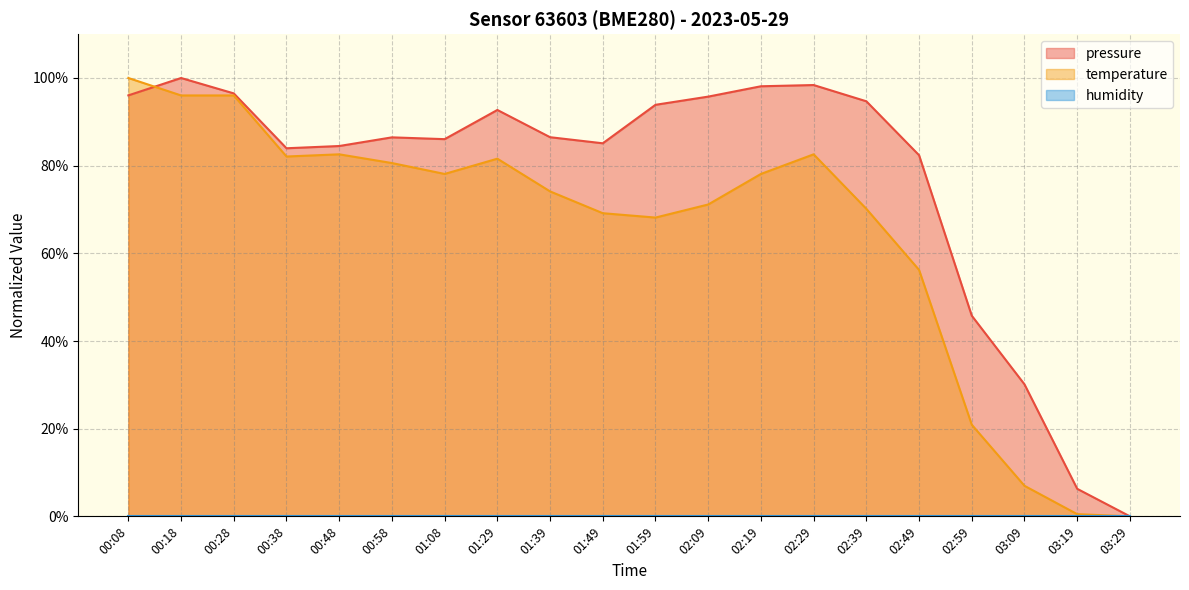

Rank the series by their average value, from highest to lowest.

pressure, temperature